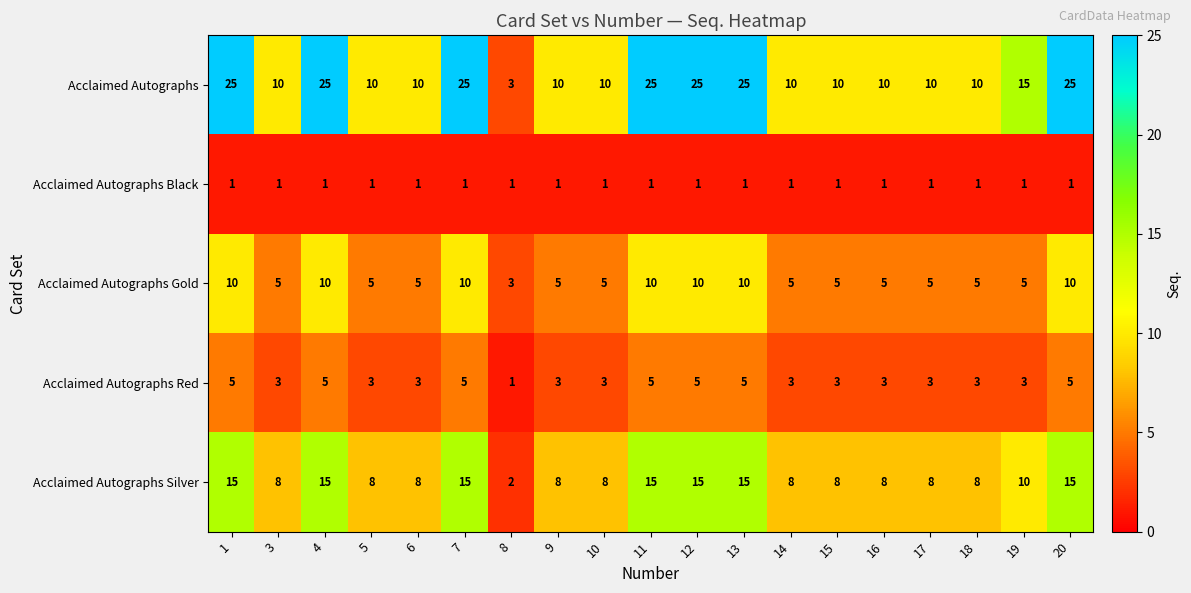

Which series has the widest spread of values?

Acclaimed Autographs